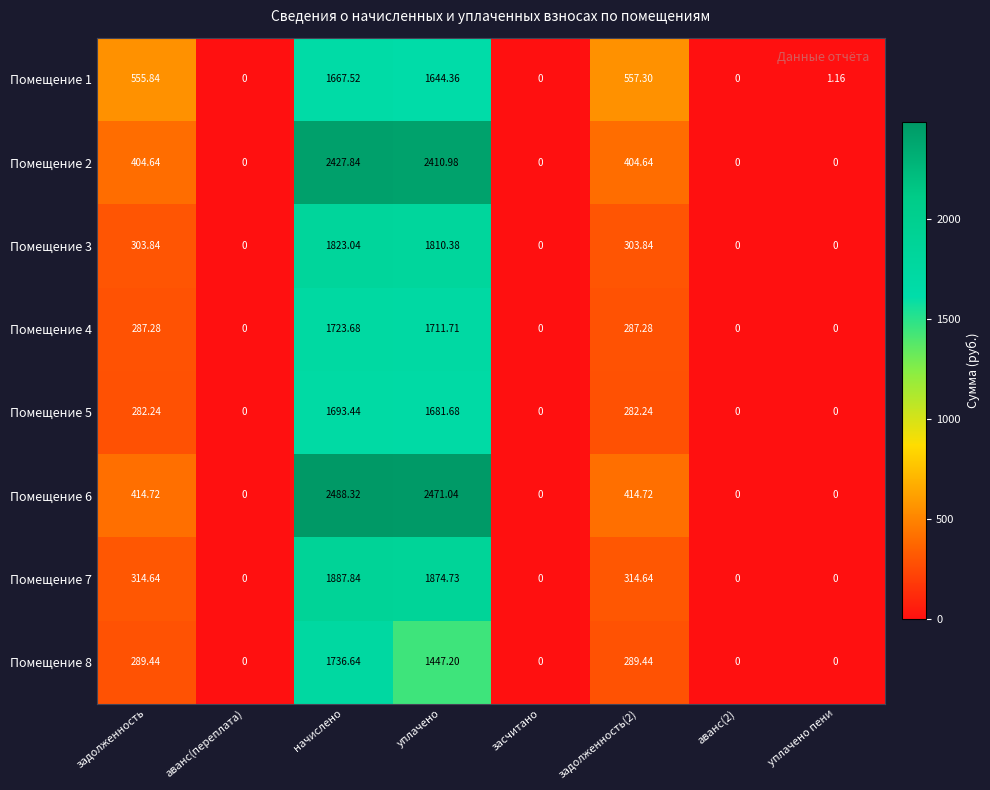

At which category is the sum across all series the highest?

начислено